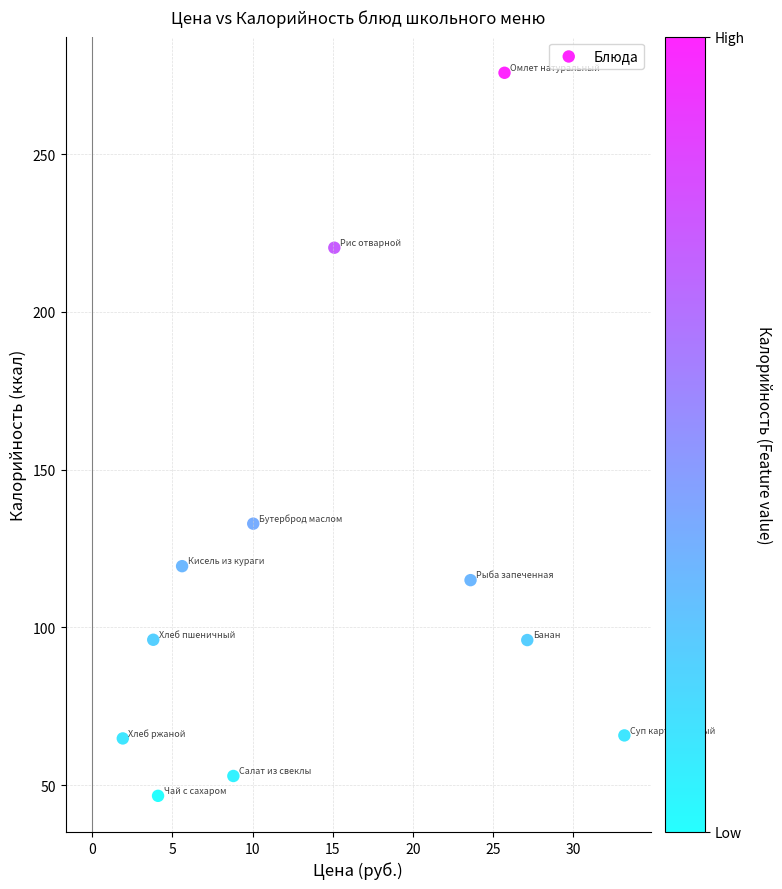

What is the range of Y values (max minus min)?

229.2